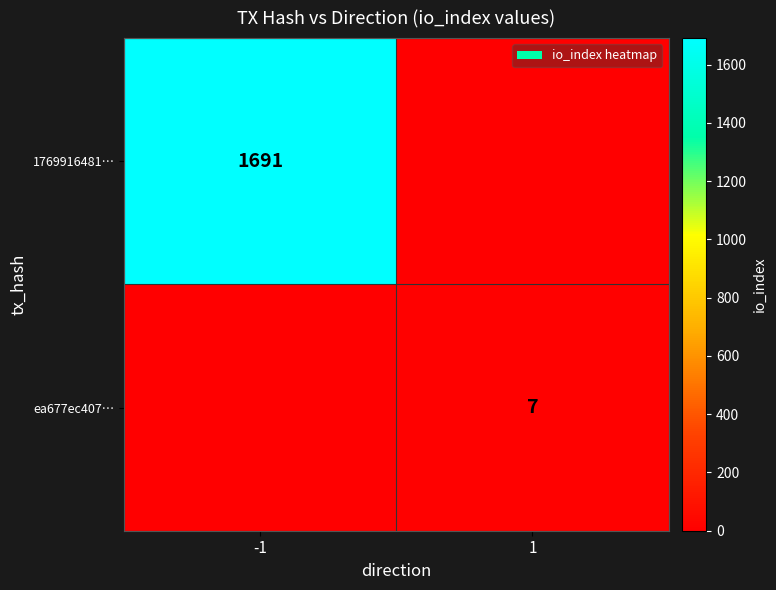

What is the spread (max minus min) of values at -1?

1691